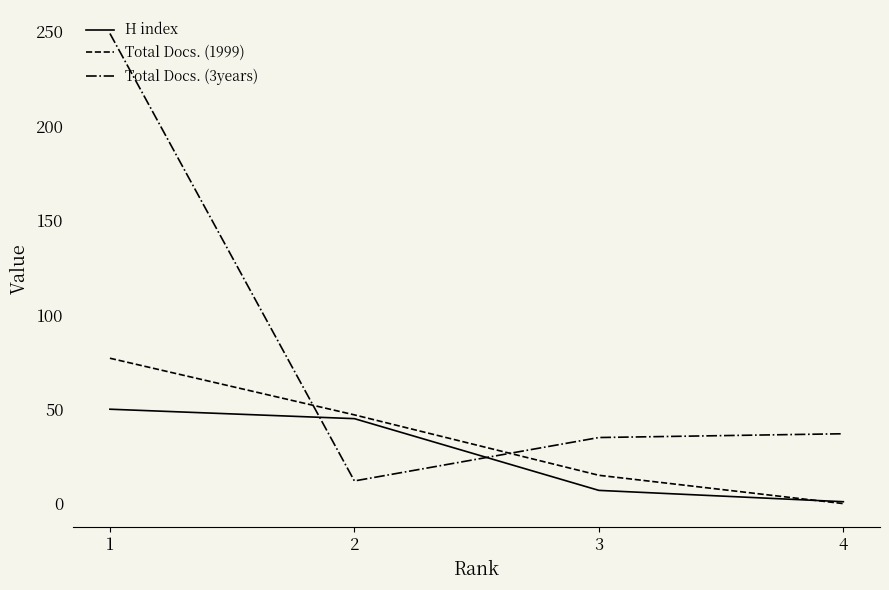

Rank the series by their maximum value, from highest to lowest.

Total Docs. (3years), Total Docs. (1999), H index